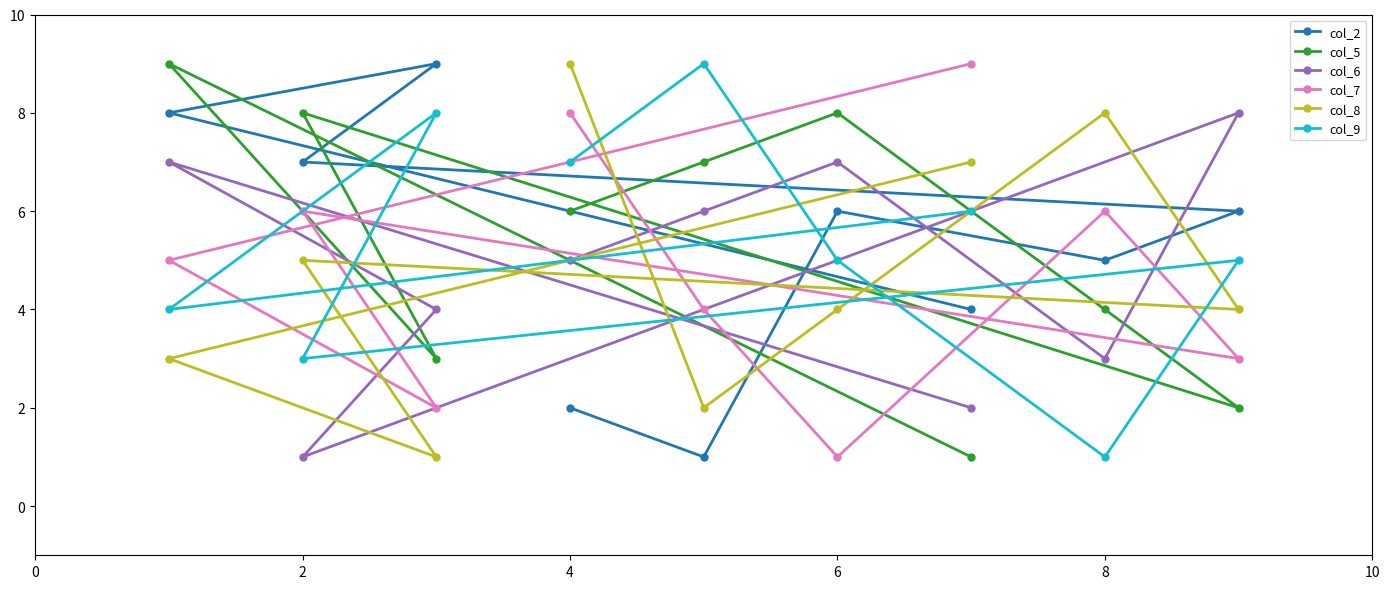

Count the col_9 values in the range 4 to 7.

5